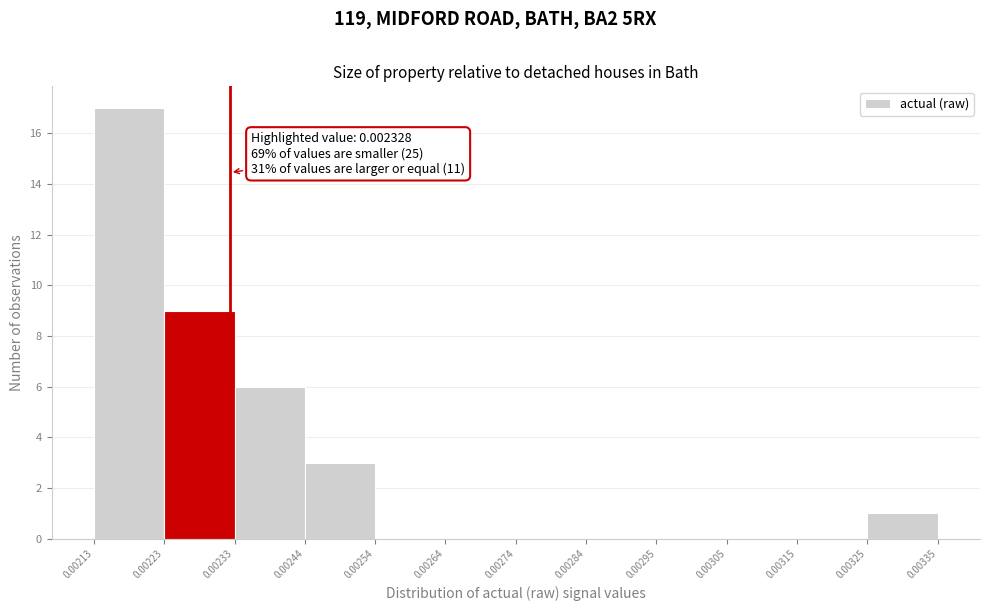

Over which range of the x-axis is the bar tallest?

0.00213 to 0.00223